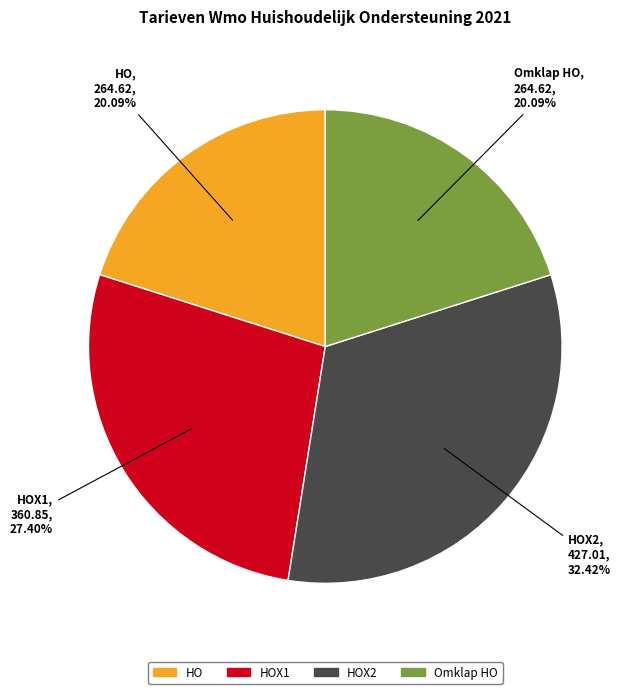

Is there any slice that represents more than half of the pie?

No